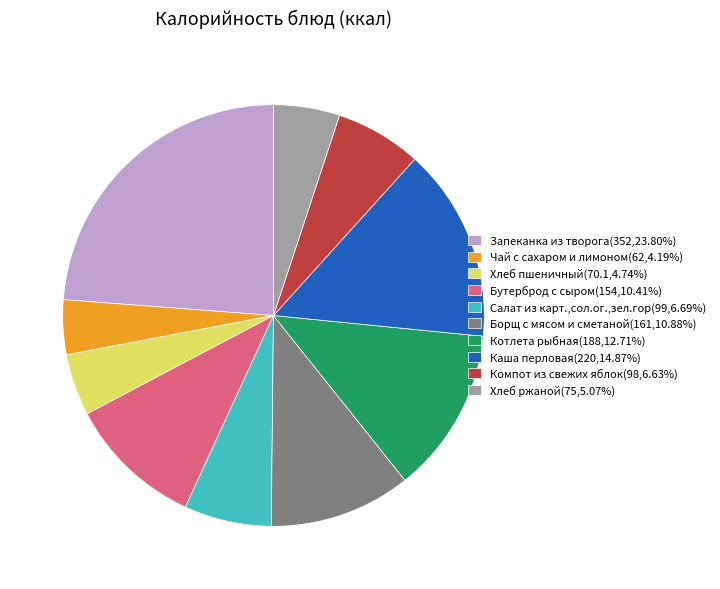

Which category has the smallest portion of the pie?

Чай с сахаром и лимоном